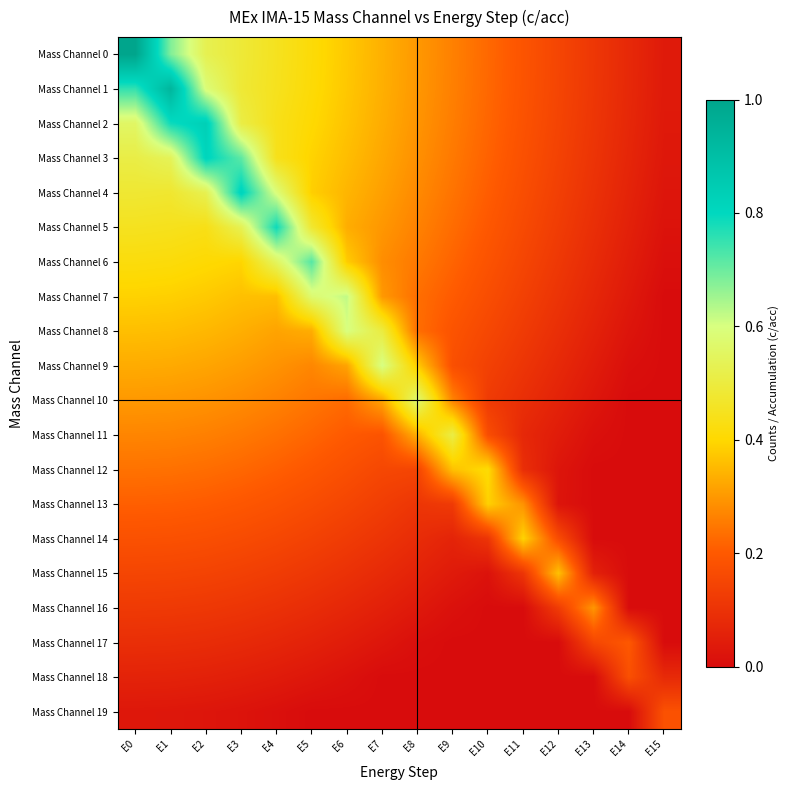

Reading left to right, transcribe all the data shown in this chart.

Mass Channel 0: E0=1.0	E1=0.7	E2=0.5	E3=0.5	E4=0.5	E5=0.4	E6=0.4	E7=0.3	E8=0.3	E9=0.3	E10=0.2	E11=0.2	E12=0.1	E13=0.1	E14=0.1	E15=0.0
Mass Channel 1: E0=0.8	E1=0.9	E2=0.6	E3=0.5	E4=0.4	E5=0.4	E6=0.4	E7=0.3	E8=0.3	E9=0.3	E10=0.2	E11=0.2	E12=0.1	E13=0.1	E14=0.1	E15=0.0
Mass Channel 2: E0=0.6	E1=0.8	E2=0.8	E3=0.5	E4=0.4	E5=0.4	E6=0.4	E7=0.3	E8=0.3	E9=0.3	E10=0.2	E11=0.2	E12=0.1	E13=0.1	E14=0.1	E15=0.0
Mass Channel 3: E0=0.5	E1=0.5	E2=0.8	E3=0.7	E4=0.4	E5=0.4	E6=0.4	E7=0.3	E8=0.3	E9=0.3	E10=0.2	E11=0.2	E12=0.1	E13=0.1	E14=0.1	E15=0.0
Mass Channel 4: E0=0.5	E1=0.5	E2=0.5	E3=0.8	E4=0.6	E5=0.4	E6=0.3	E7=0.3	E8=0.3	E9=0.2	E10=0.2	E11=0.2	E12=0.1	E13=0.1	E14=0.1	E15=0.0
Mass Channel 5: E0=0.5	E1=0.4	E2=0.4	E3=0.5	E4=0.8	E5=0.5	E6=0.3	E7=0.3	E8=0.3	E9=0.2	E10=0.2	E11=0.2	E12=0.1	E13=0.1	E14=0.1	E15=0.0
Mass Channel 6: E0=0.4	E1=0.4	E2=0.4	E3=0.4	E4=0.5	E5=0.7	E6=0.4	E7=0.3	E8=0.3	E9=0.2	E10=0.2	E11=0.1	E12=0.1	E13=0.1	E14=0.0	E15=0.0
Mass Channel 7: E0=0.4	E1=0.4	E2=0.4	E3=0.4	E4=0.4	E5=0.6	E6=0.6	E7=0.3	E8=0.2	E9=0.2	E10=0.2	E11=0.1	E12=0.1	E13=0.1	E14=0.0	E15=0.0
Mass Channel 8: E0=0.4	E1=0.4	E2=0.3	E3=0.3	E4=0.3	E5=0.3	E6=0.6	E7=0.5	E8=0.2	E9=0.2	E10=0.2	E11=0.1	E12=0.1	E13=0.1	E14=0.0	E15=0.0
Mass Channel 9: E0=0.3	E1=0.3	E2=0.3	E3=0.3	E4=0.3	E5=0.3	E6=0.3	E7=0.6	E8=0.4	E9=0.2	E10=0.1	E11=0.1	E12=0.1	E13=0.0	E14=0.0	E15=0.0
Mass Channel 10: E0=0.3	E1=0.3	E2=0.3	E3=0.3	E4=0.3	E5=0.2	E6=0.2	E7=0.3	E8=0.6	E9=0.3	E10=0.1	E11=0.1	E12=0.1	E13=0.0	E14=0.0	E15=0.0
Mass Channel 11: E0=0.3	E1=0.3	E2=0.3	E3=0.3	E4=0.2	E5=0.2	E6=0.2	E7=0.2	E8=0.3	E9=0.5	E10=0.2	E11=0.1	E12=0.0	E13=0.0	E14=0.0	E15=0.0
Mass Channel 12: E0=0.2	E1=0.2	E2=0.2	E3=0.2	E4=0.2	E5=0.2	E6=0.2	E7=0.2	E8=0.1	E9=0.4	E10=0.4	E11=0.1	E12=0.0	E13=0.0	E14=0.0	E15=0.0
Mass Channel 13: E0=0.2	E1=0.2	E2=0.2	E3=0.2	E4=0.2	E5=0.2	E6=0.1	E7=0.1	E8=0.1	E9=0.1	E10=0.4	E11=0.3	E12=0.0	E13=0.0	E14=0.0	E15=0.0
Mass Channel 14: E0=0.2	E1=0.2	E2=0.2	E3=0.2	E4=0.2	E5=0.1	E6=0.1	E7=0.1	E8=0.1	E9=0.1	E10=0.1	E11=0.4	E12=0.2	E13=0.0	E14=0.0	E15=0.0
Mass Channel 15: E0=0.1	E1=0.1	E2=0.1	E3=0.1	E4=0.1	E5=0.1	E6=0.1	E7=0.1	E8=0.1	E9=0.0	E10=0.0	E11=0.1	E12=0.4	E13=0.1	E14=0.0	E15=0.0
Mass Channel 16: E0=0.1	E1=0.1	E2=0.1	E3=0.1	E4=0.1	E5=0.1	E6=0.1	E7=0.1	E8=0.0	E9=0.0	E10=0.0	E11=0.0	E12=0.1	E13=0.3	E14=0.0	E15=0.0
Mass Channel 17: E0=0.1	E1=0.1	E2=0.1	E3=0.1	E4=0.1	E5=0.1	E6=0.0	E7=0.0	E8=0.0	E9=0.0	E10=0.0	E11=0.0	E12=0.0	E13=0.2	E14=0.2	E15=0.0
Mass Channel 18: E0=0.1	E1=0.1	E2=0.1	E3=0.0	E4=0.0	E5=0.0	E6=0.0	E7=0.0	E8=0.0	E9=0.0	E10=0.0	E11=0.0	E12=0.0	E13=0.0	E14=0.2	E15=0.1
Mass Channel 19: E0=0.0	E1=0.0	E2=0.0	E3=0.0	E4=0.0	E5=0.0	E6=0.0	E7=0.0	E8=0.0	E9=0.0	E10=0.0	E11=0.0	E12=0.0	E13=0.0	E14=0.0	E15=0.2